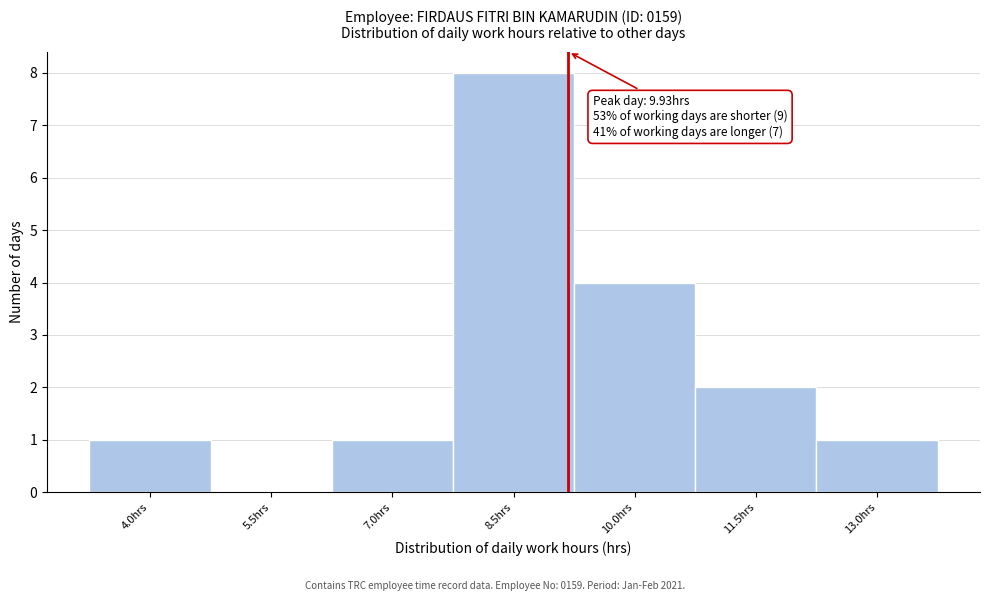

Reading left to right, extract all data points from this chart.

4.0hrs=1	5.5hrs=0	7.0hrs=1	8.5hrs=8	10.0hrs=4	11.5hrs=2	13.0hrs=1